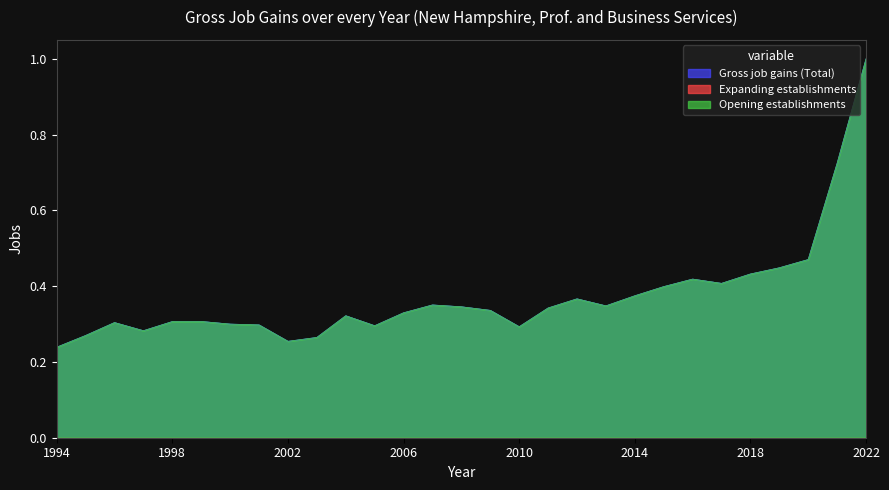

Reading left to right, list all the values displayed in this chart.

Gross job gains (Total): 0.2	0.3	0.3	0.3	0.3	0.3	0.3	0.3	0.3	0.3	0.3	0.3	0.3	0.4	0.3	0.3	0.3	0.3	0.4	0.3	0.4	0.4	0.4	0.4	0.4	0.4	0.5	0.7	1.0
Opening establishments: 0.2	0.3	0.3	0.3	0.3	0.3	0.3	0.3	0.3	0.3	0.3	0.3	0.3	0.4	0.3	0.3	0.3	0.3	0.4	0.3	0.4	0.4	0.4	0.4	0.4	0.4	0.5	0.7	1.0